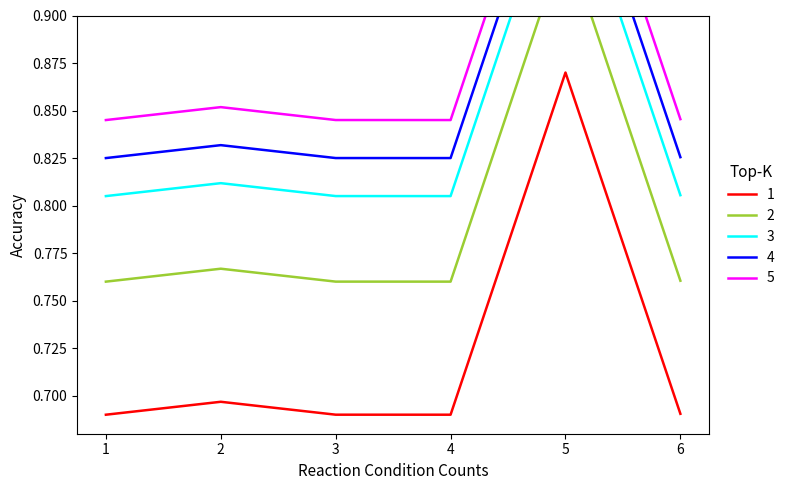

Rank the categories by value from lowest to highest.

1, 4, 3, 6, 2, 5